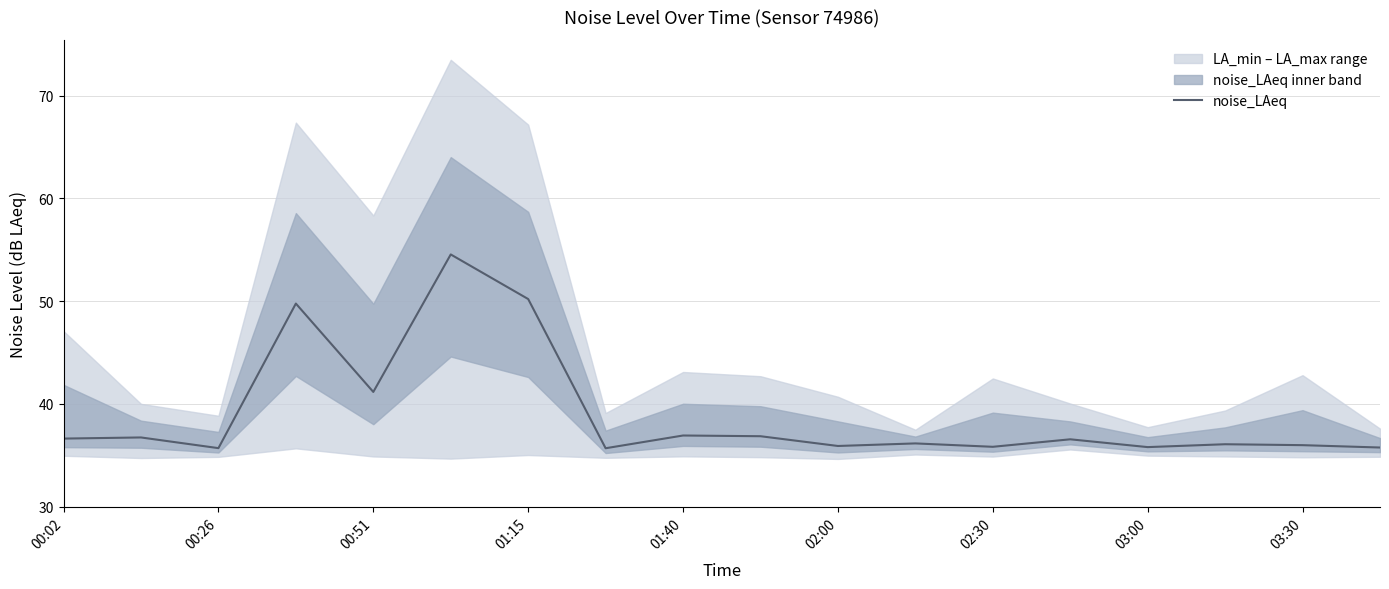

Reading right to left, what are all the values shown in this chart?

35.8	36.0	36.1	35.8	36.5	35.8	36.1	35.9	36.9	36.9	35.7	50.2	54.5	41.2	49.8	35.7	36.7	36.6